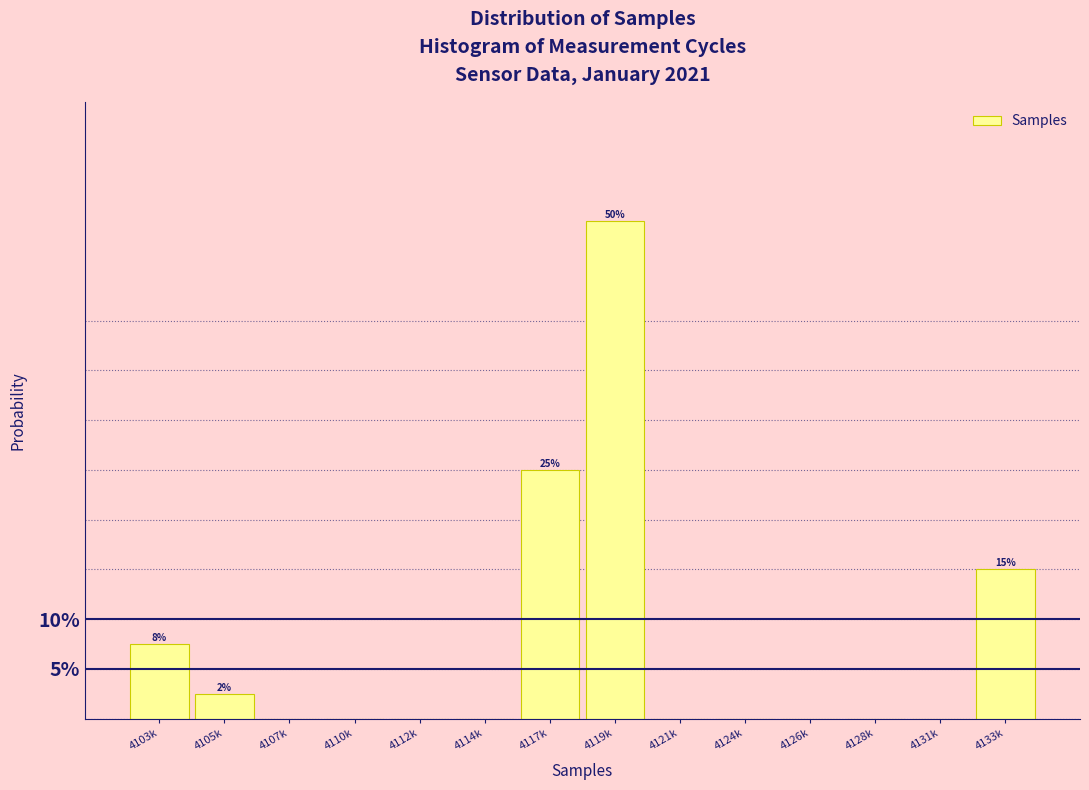

Reading left to right, what are all the values shown in this chart?

4103k=7.5	4105k=2.5	4107k=0.0	4110k=0.0	4112k=0.0	4114k=0.0	4117k=25.0	4119k=50.0	4121k=0.0	4124k=0.0	4126k=0.0	4128k=0.0	4131k=0.0	4133k=15.0